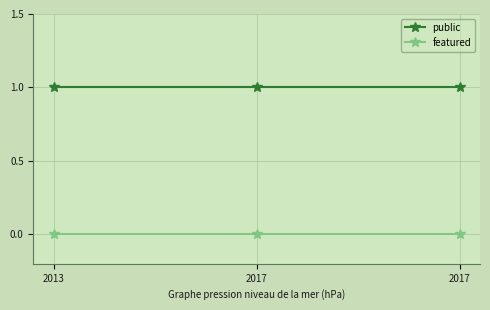

Reading left to right, what are all the values shown in this chart?

public: 1	1	1
featured: 0	0	0